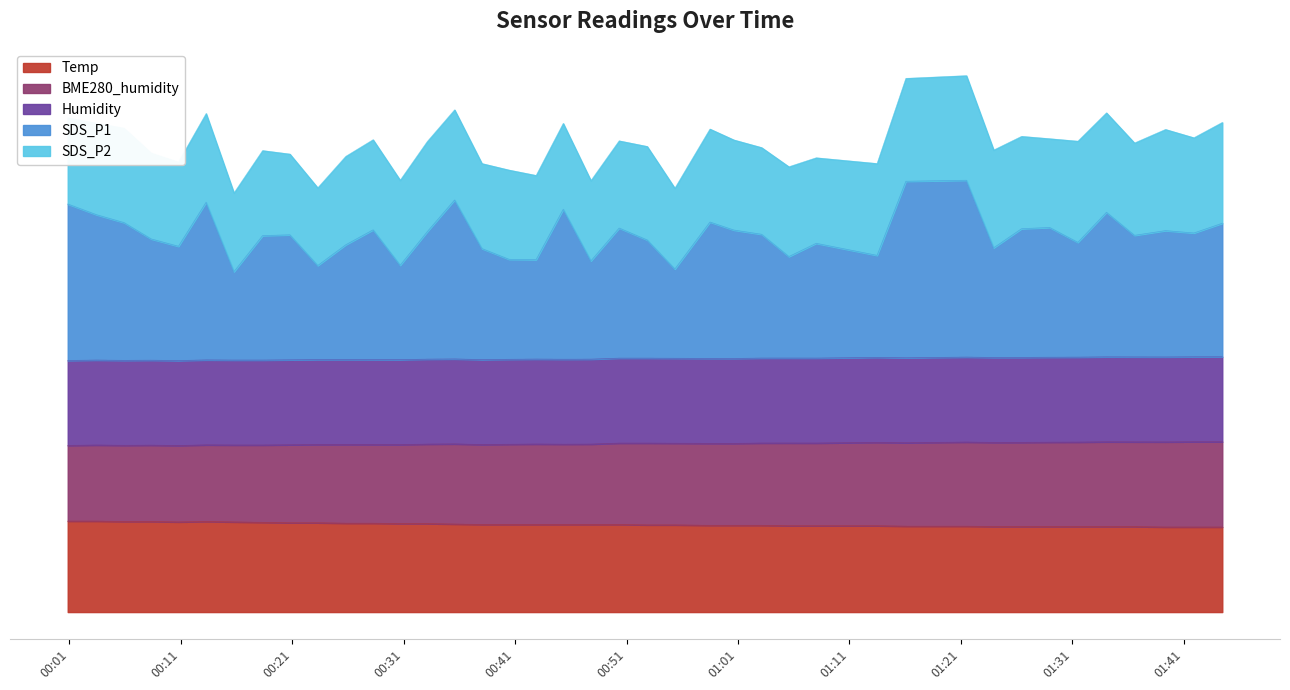

In Temp, how many points are higher than both neighbors (excluding endpoints)?

1